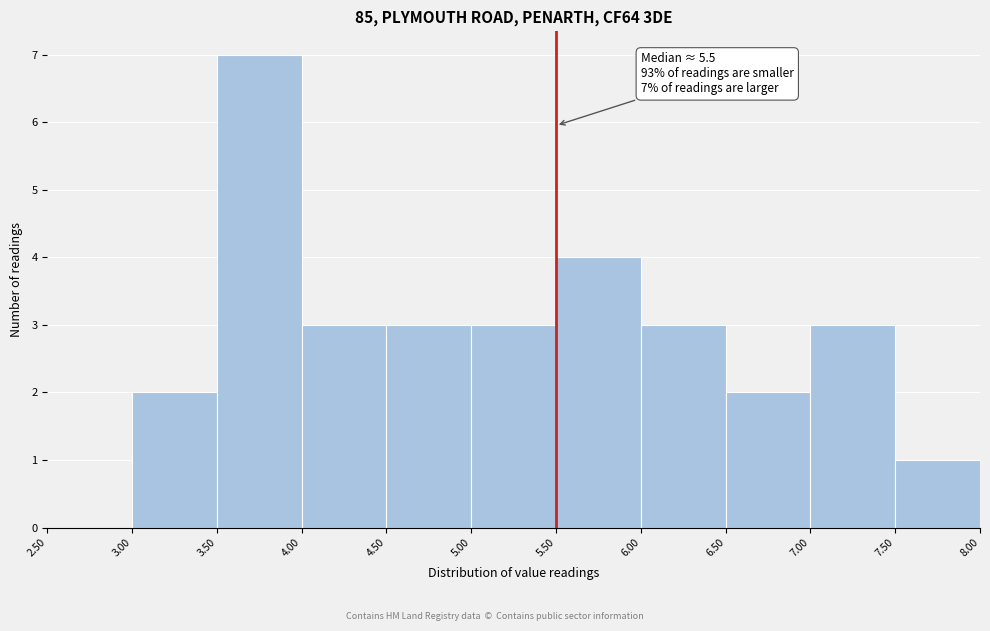

Over which range of the x-axis is the bar tallest?

3.50 to 4.00